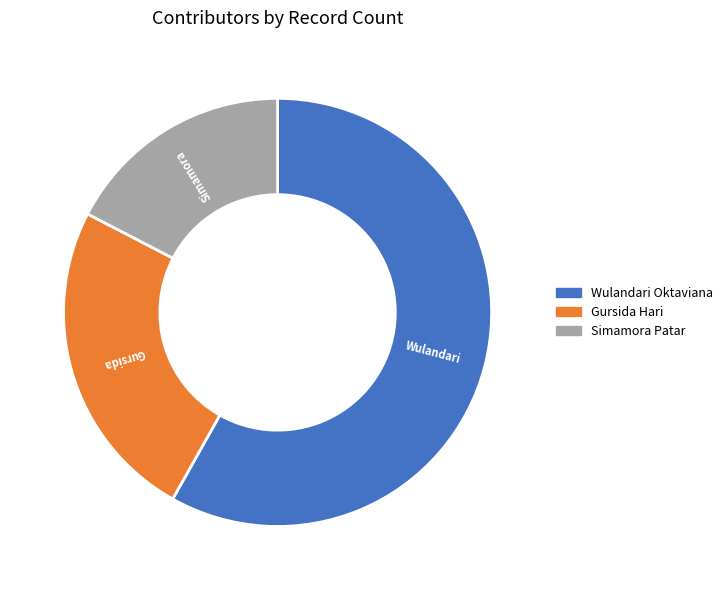

Does Wulandari Oktaviana represent more than half of the total?

Yes